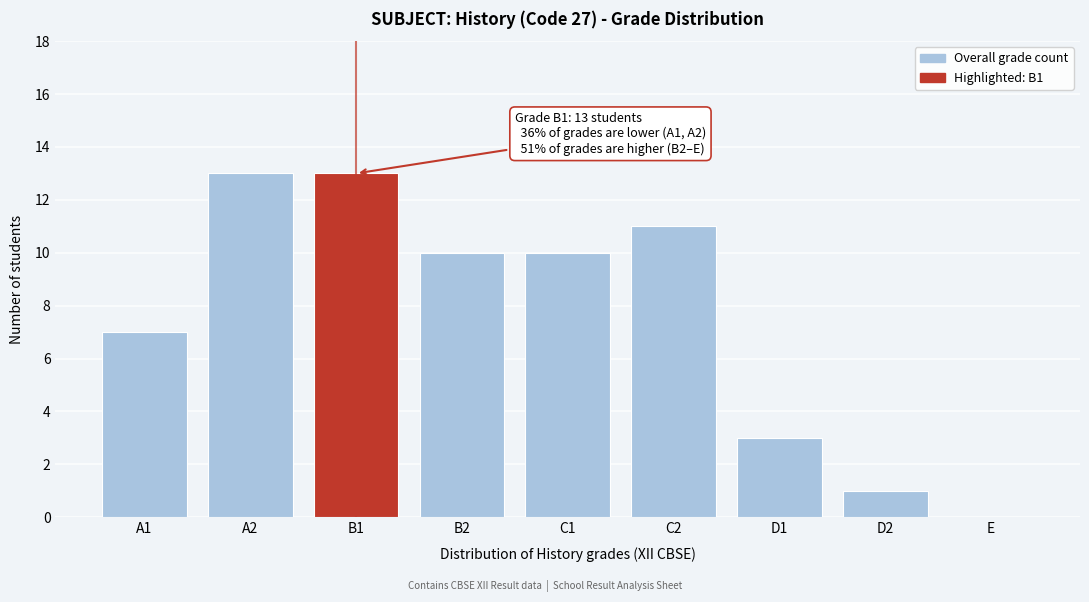

Reading left to right, transcribe all the data shown in this chart.

A1=7	A2=13	B1=13	B2=10	C1=10	C2=11	D1=3	D2=1	E=0